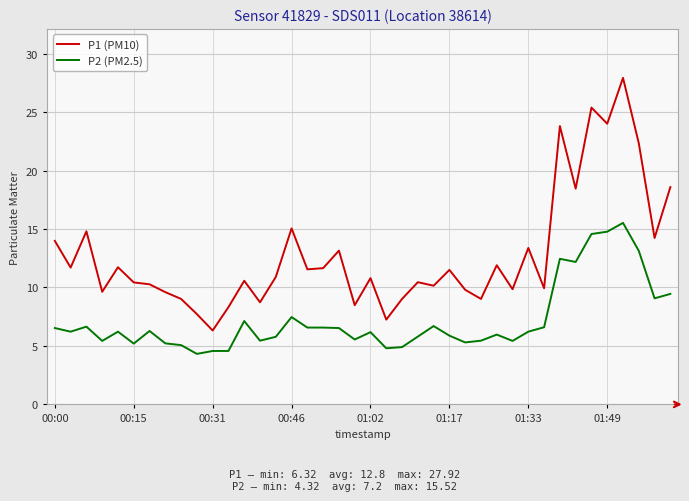

Which series has the widest spread of values?

P1 (PM10)